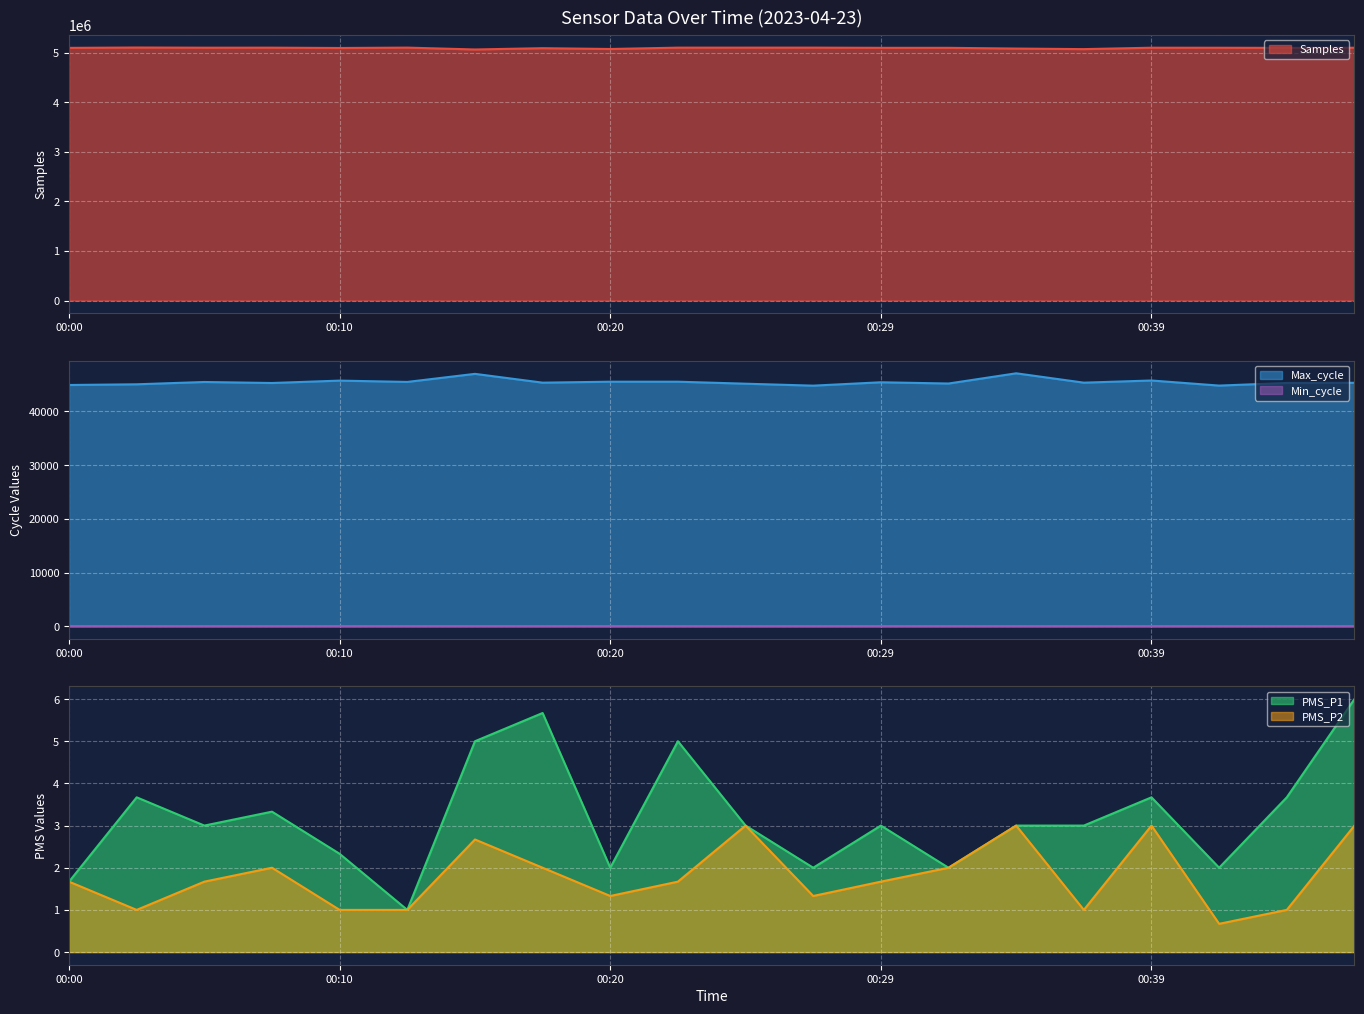

At 00:25, list the series in order from smallest to largest.

PMS_P1, PMS_P2, Min_cycle, Max_cycle, Samples